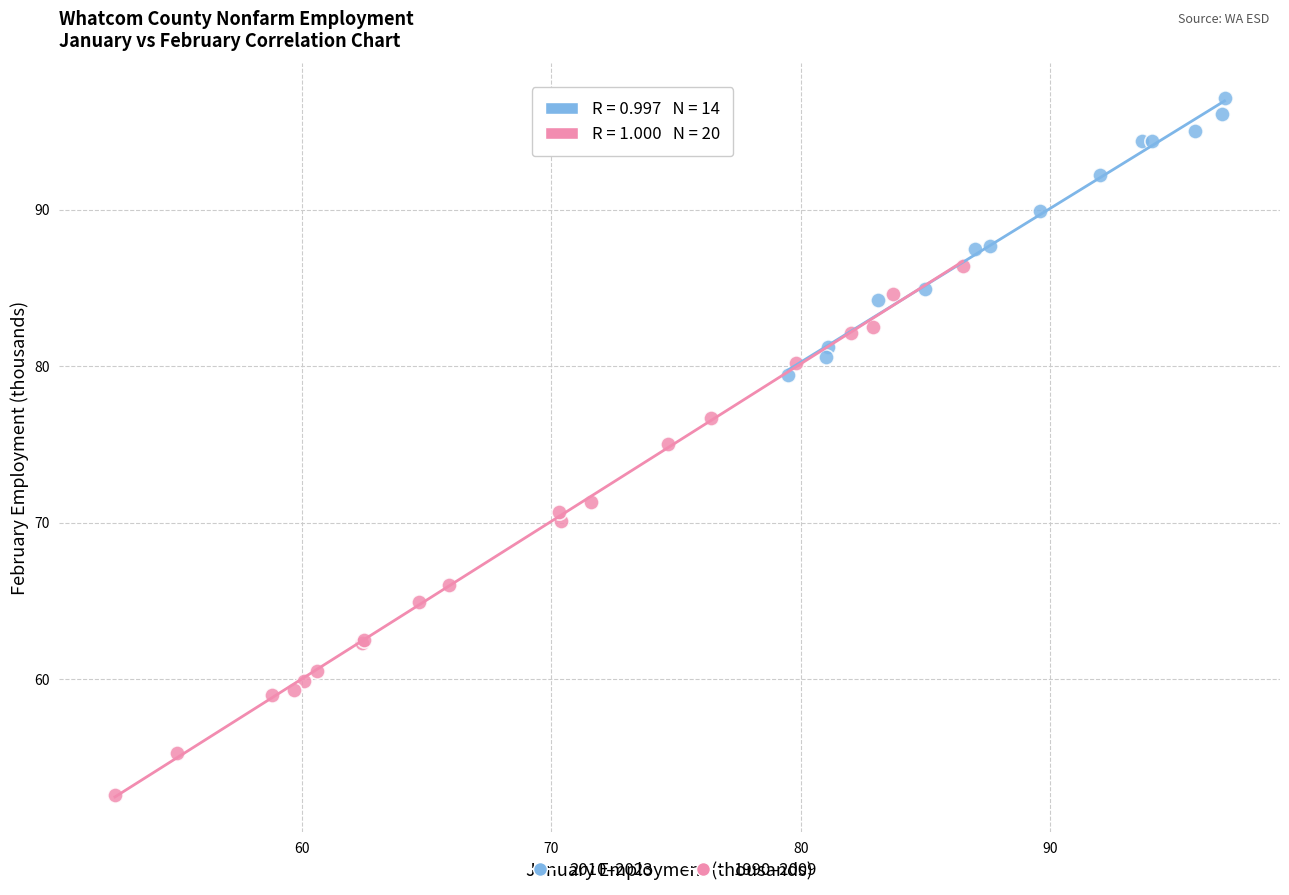

Which series reaches the minimum Y coordinate?

1990–2009